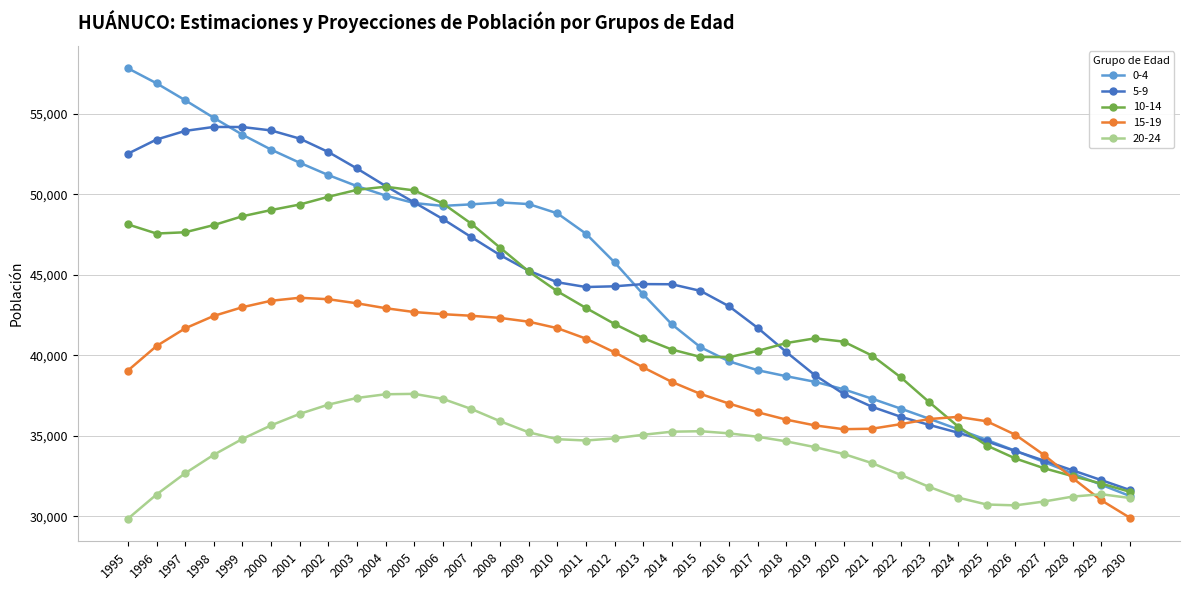

What is the difference between the highest and lowest values at 2026?

4385